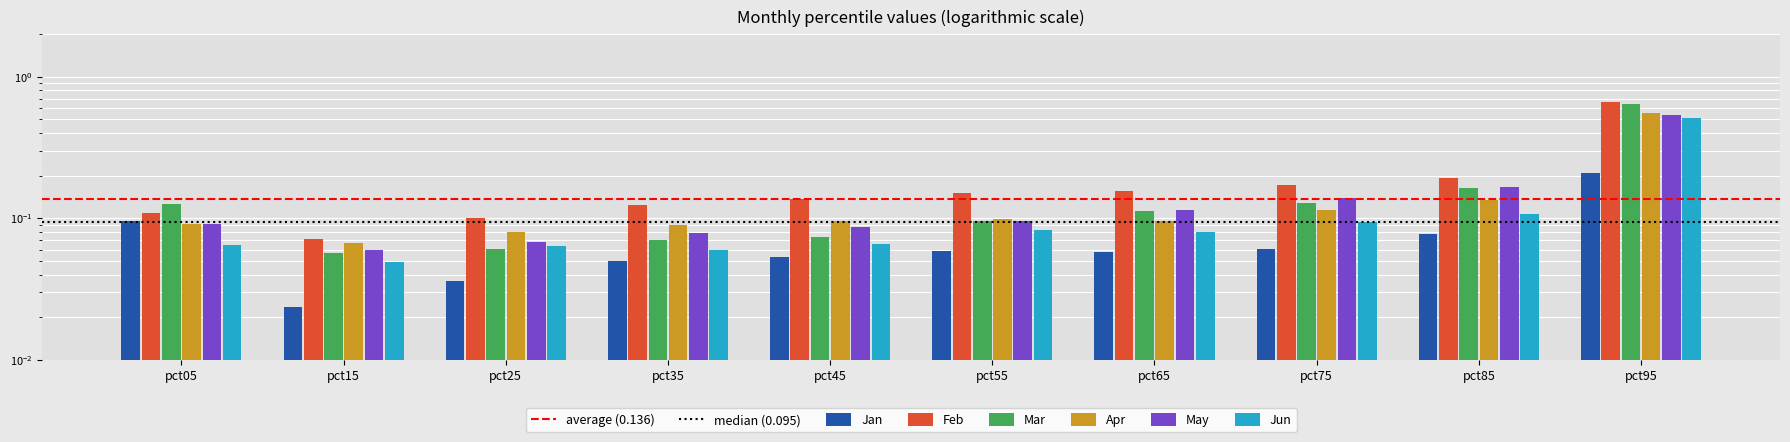

At how many categories does at least one series exceed 0?

10